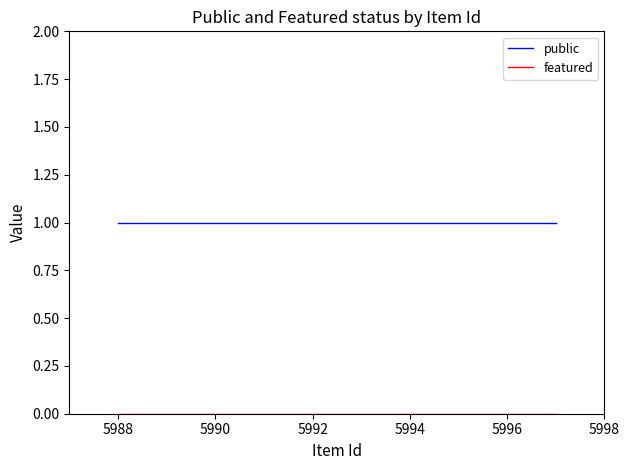

Which series has the largest total across all categories?

public